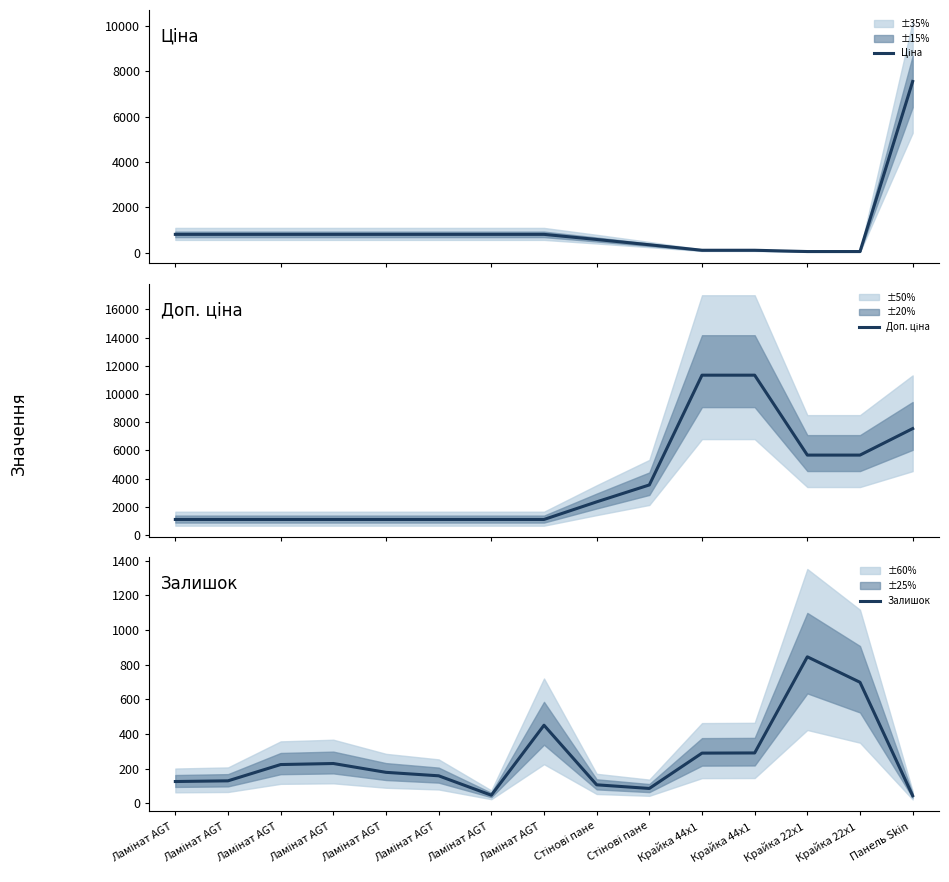

At how many categories does at least one series exceed 1817?

7